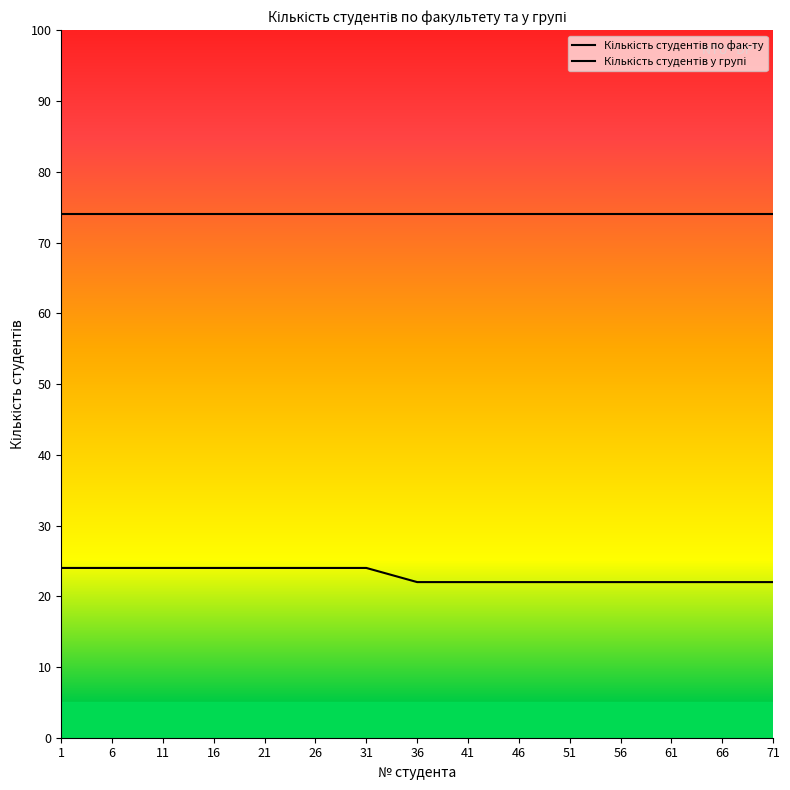

How many lines are shown in the chart?

2